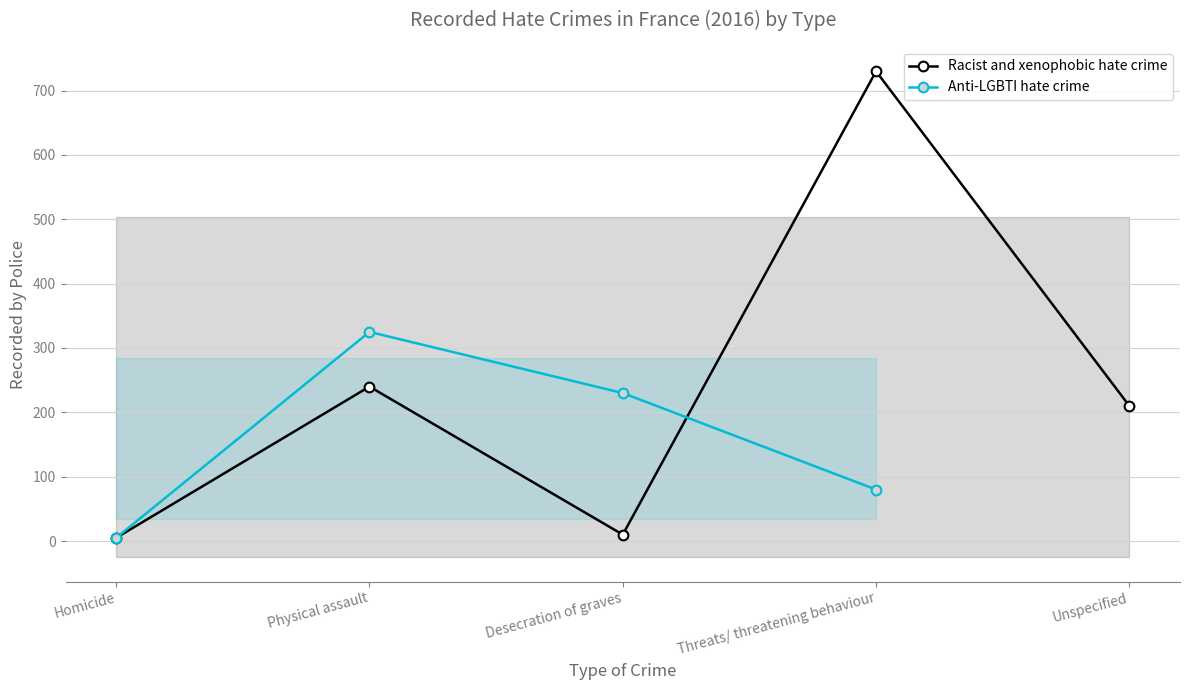

The chart shows a value of 3 at Homicide. True or false?

False